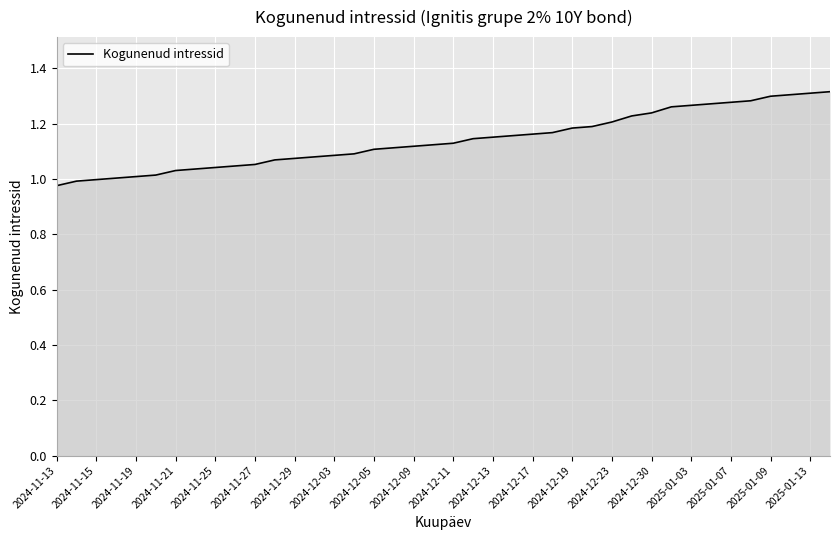

What is the difference between the maximum and minimum values?

0.3